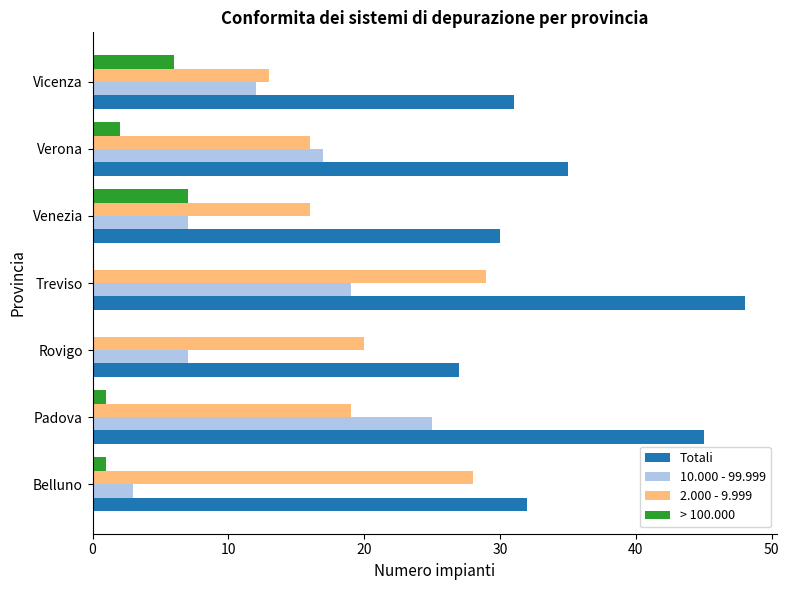

What is the average value of the 2.000 - 9.999 series?

20